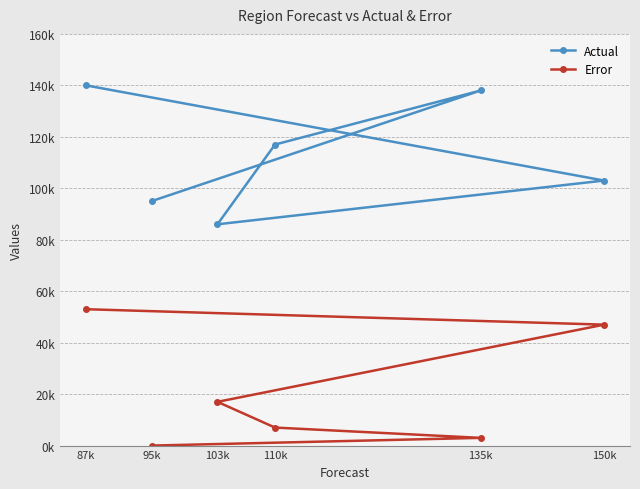

At which category does Actual reach its first local valley?

103k